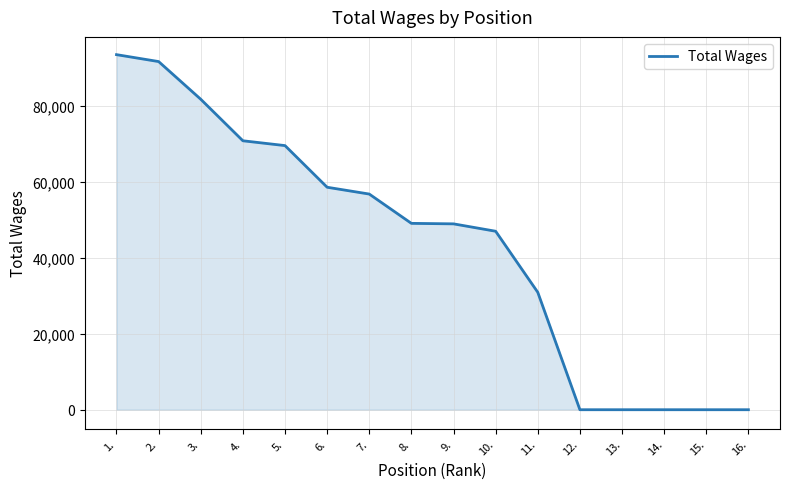

What is the ratio of the value at 11. to the value at 10.?

0.7